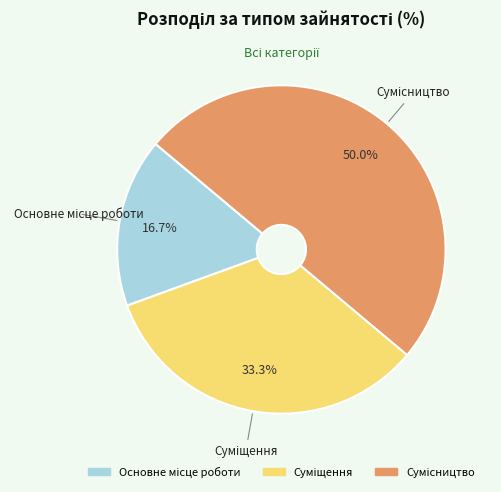

Which has a higher value, Сумісництво or Суміщення?

Сумісництво